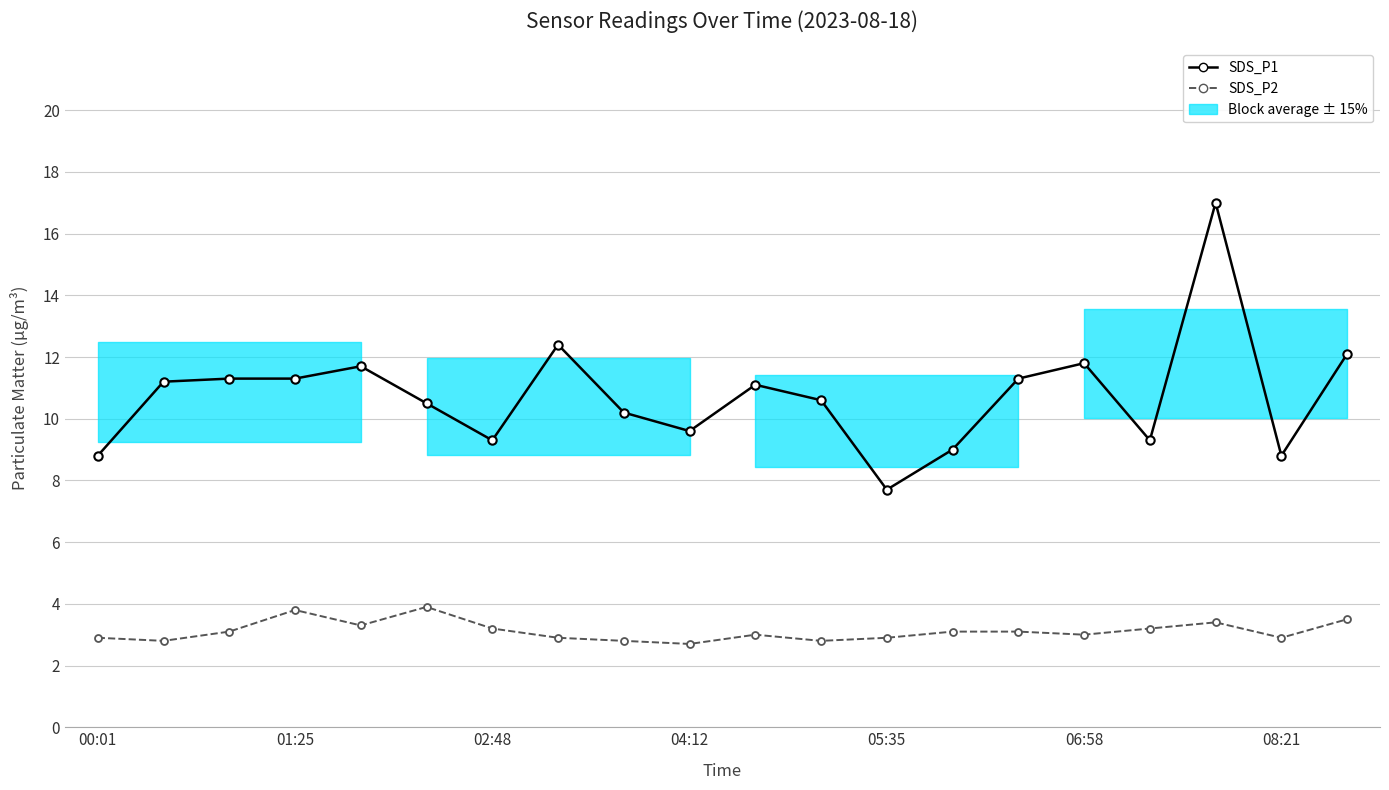

What is the minimum value for SDS_P1?

7.7